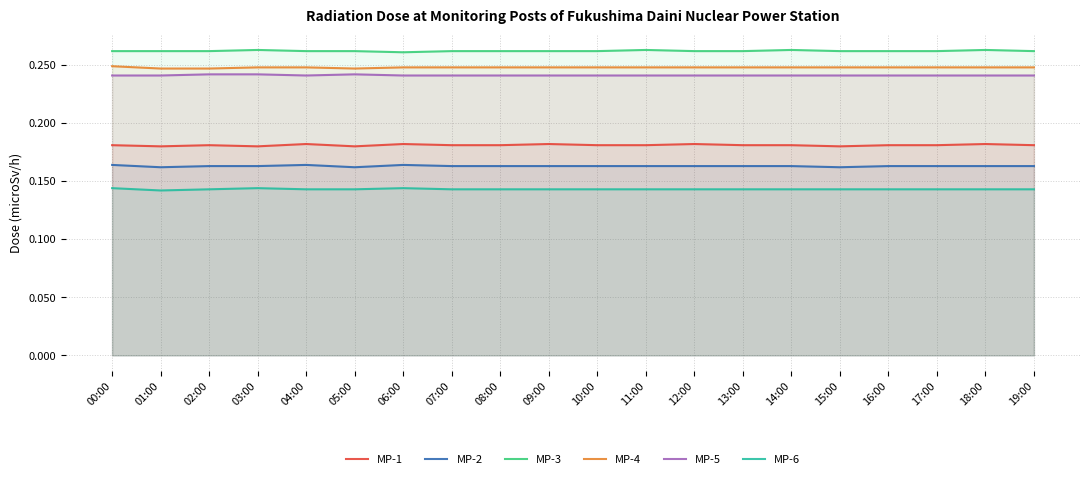

Reading right to left, list all the values displayed in this chart.

MP-1: 0.2	0.2	0.2	0.2	0.2	0.2	0.2	0.2	0.2	0.2	0.2	0.2	0.2	0.2	0.2	0.2	0.2	0.2	0.2	0.2
MP-2: 0.2	0.2	0.2	0.2	0.2	0.2	0.2	0.2	0.2	0.2	0.2	0.2	0.2	0.2	0.2	0.2	0.2	0.2	0.2	0.2
MP-3: 0.3	0.3	0.3	0.3	0.3	0.3	0.3	0.3	0.3	0.3	0.3	0.3	0.3	0.3	0.3	0.3	0.3	0.3	0.3	0.3
MP-4: 0.2	0.2	0.2	0.2	0.2	0.2	0.2	0.2	0.2	0.2	0.2	0.2	0.2	0.2	0.2	0.2	0.2	0.2	0.2	0.2
MP-5: 0.2	0.2	0.2	0.2	0.2	0.2	0.2	0.2	0.2	0.2	0.2	0.2	0.2	0.2	0.2	0.2	0.2	0.2	0.2	0.2
MP-6: 0.1	0.1	0.1	0.1	0.1	0.1	0.1	0.1	0.1	0.1	0.1	0.1	0.1	0.1	0.1	0.1	0.1	0.1	0.1	0.1